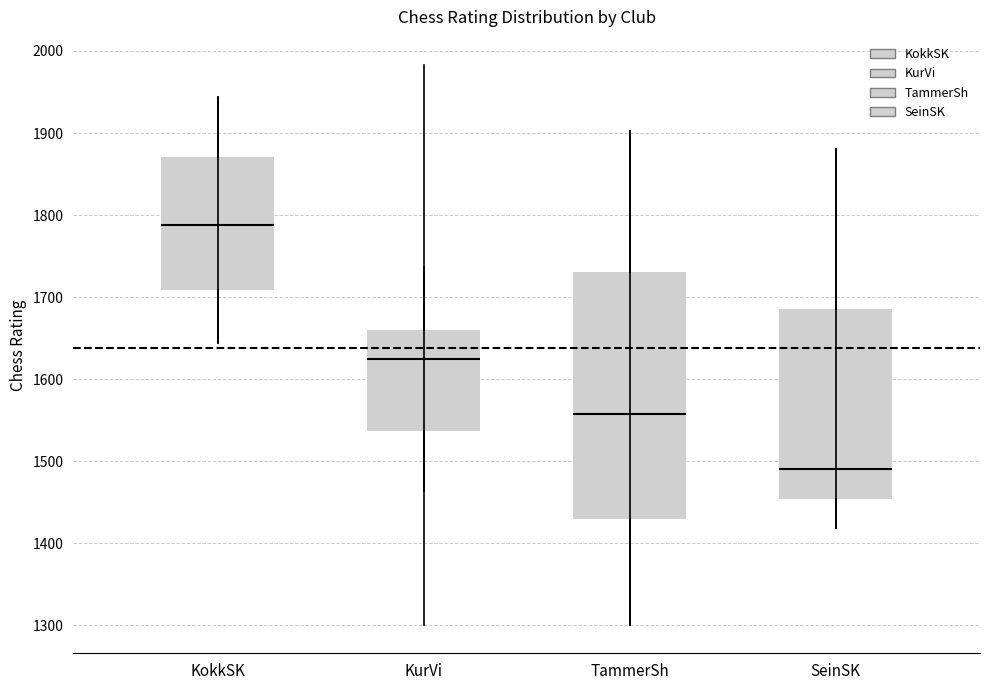

Which box's median line is the highest?

KokkSK